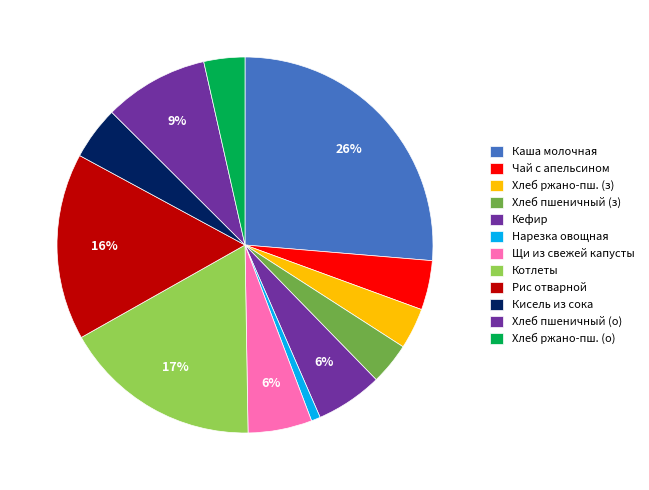

Count the number of slices in the pie.

12